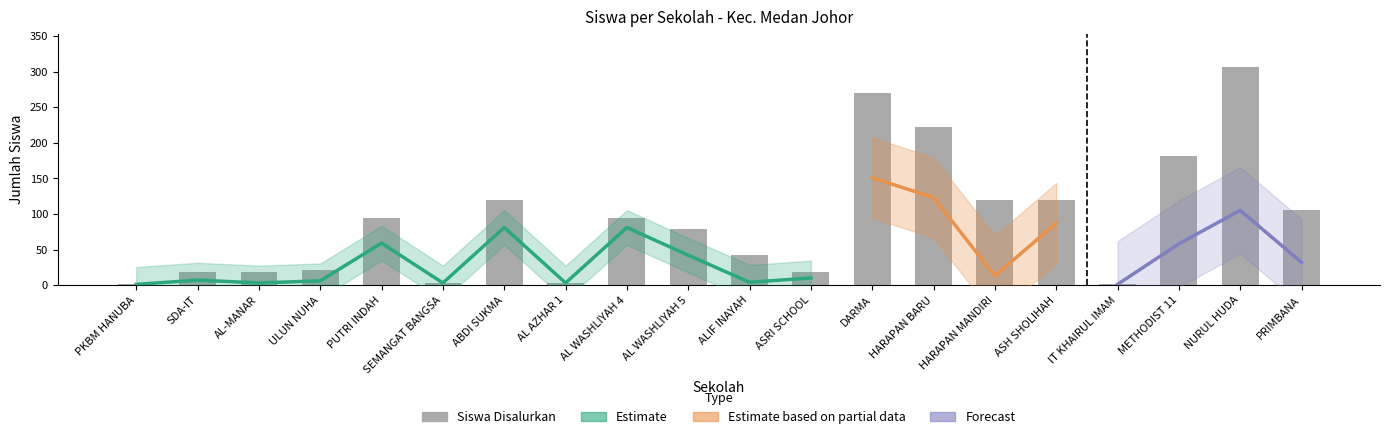

Read the Pemberian value at ABDI SUKMA, to the nearest 10.

80